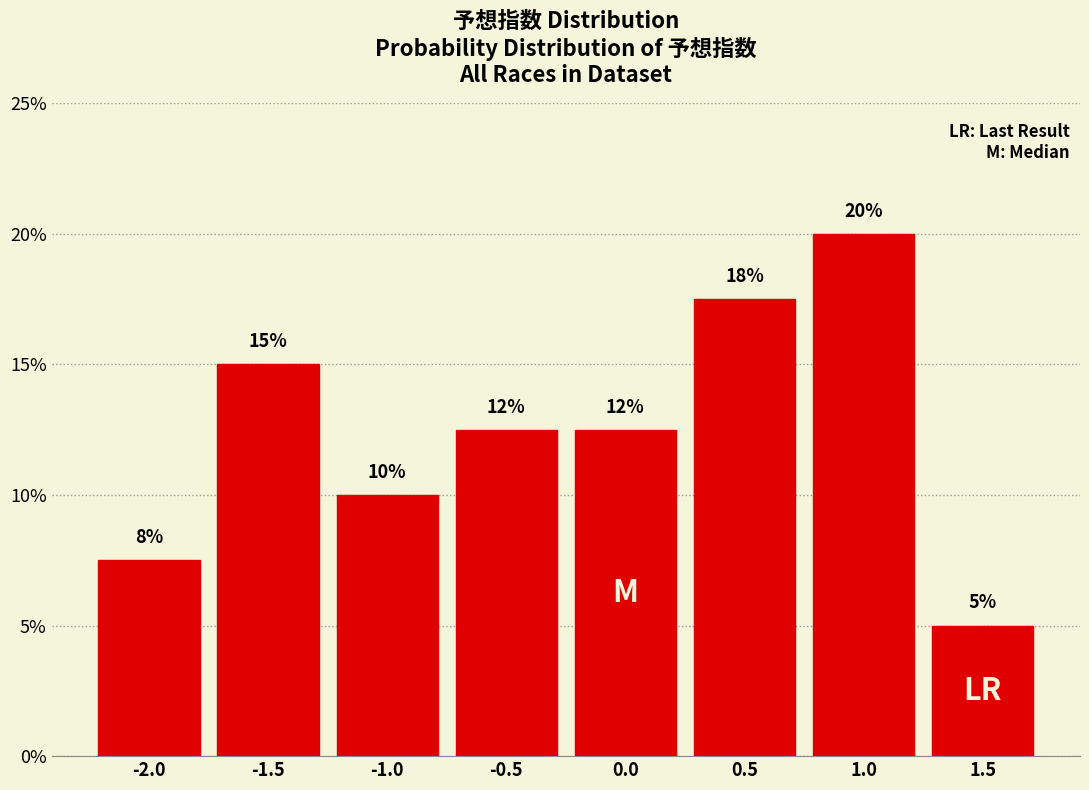

What is the approximate value at -1.5?

15.0